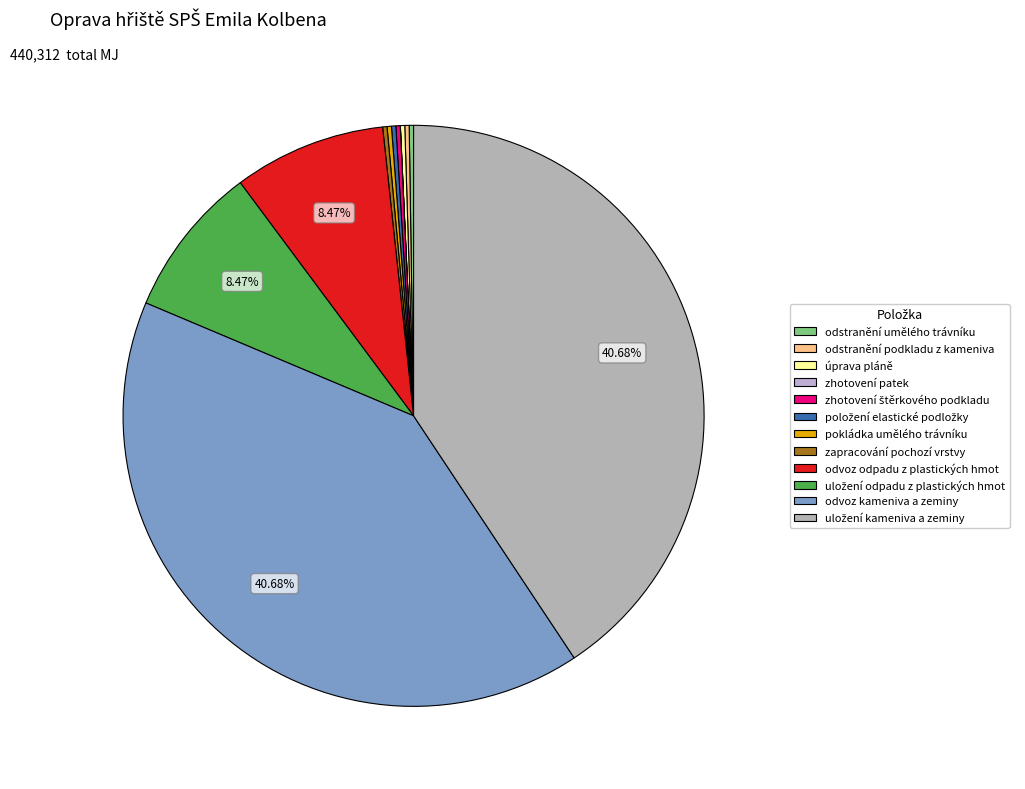

Rank the categories by value from highest to lowest.

odvoz kameniva a zeminy, uložení kameniva a zeminy, odvoz odpadu z plastických hmot, uložení odpadu z plastických hmot, odstranění umělého trávníku, odstranění podkladu z kameniva, úprava pláně, zhotovení štěrkového podkladu, položení elastické podložky, pokládka umělého trávníku, zapracování pochozí vrstvy, zhotovení patek